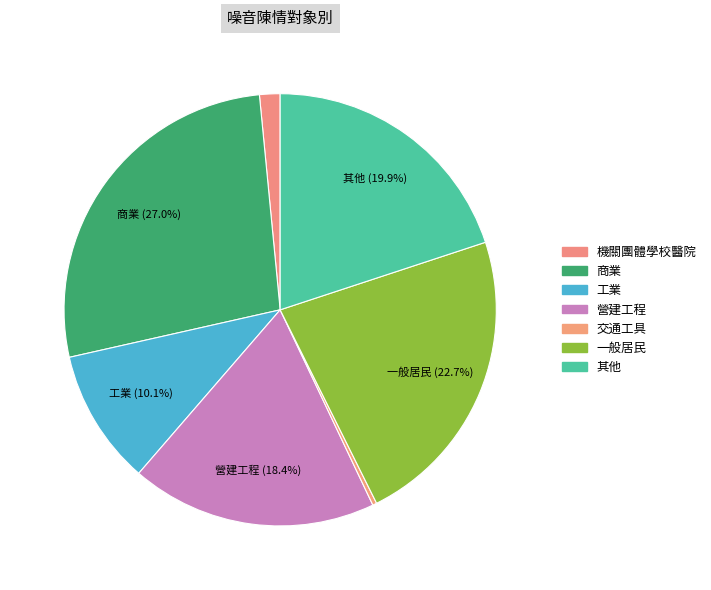

Count the number of slices in the pie.

7